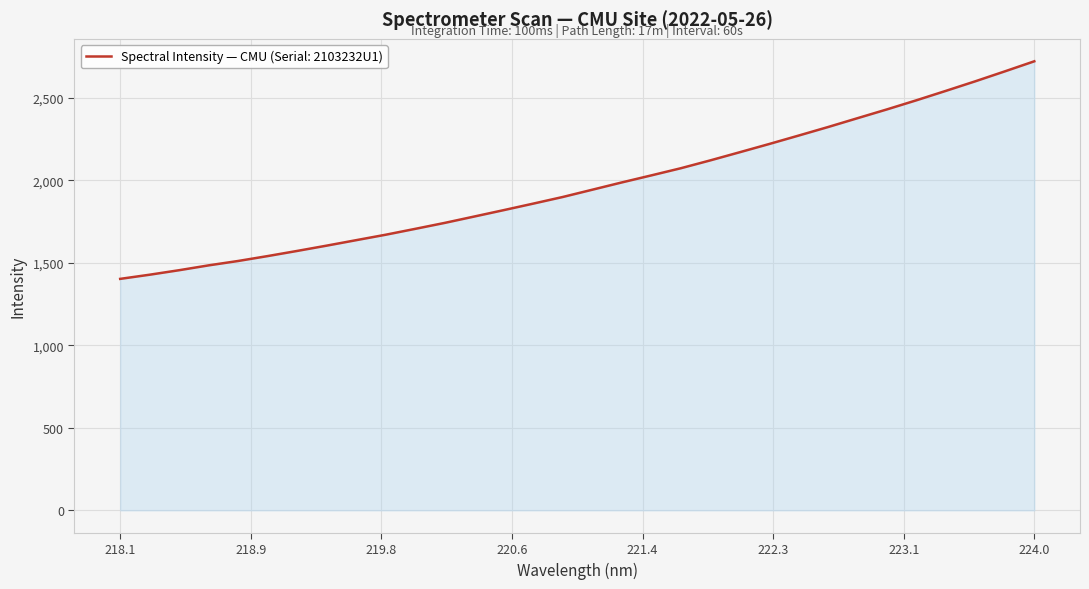

What is the smallest value displayed?

1402.9